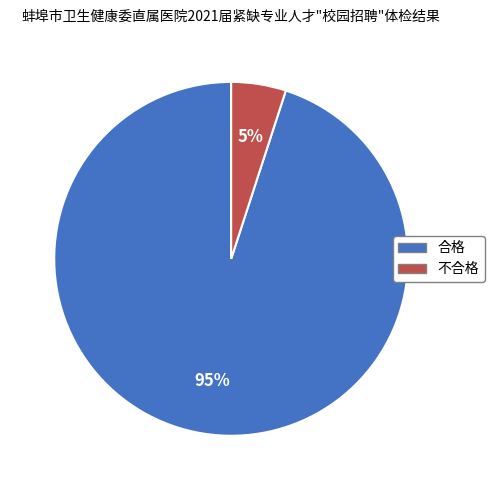

To the nearest percent, what is the average slice percentage?

50%